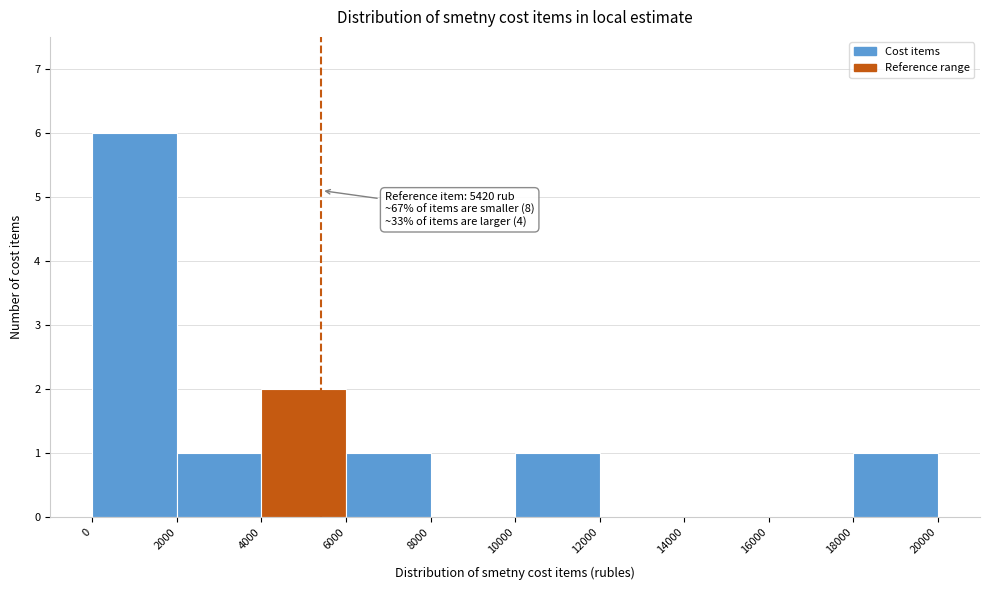

Over which range of the x-axis is the bar tallest?

0 to 2000